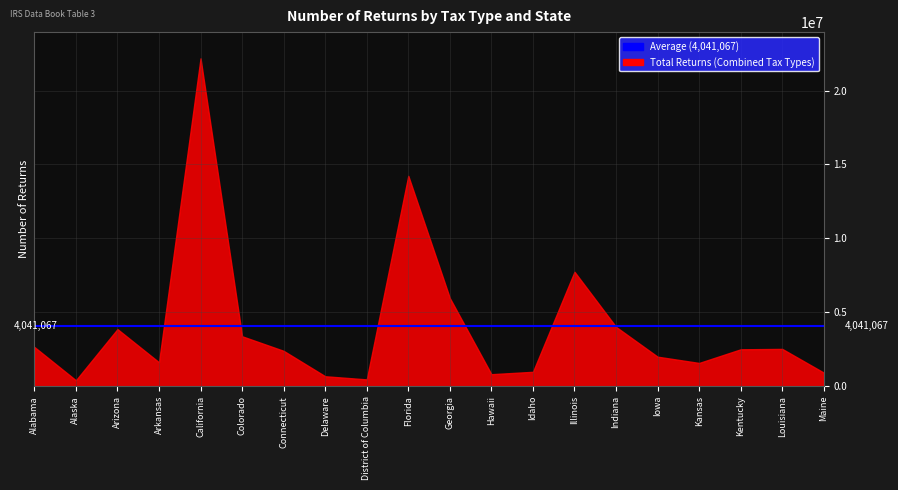

True or false: Individual income tax and C or other corporation income tax intersect in this chart.

False